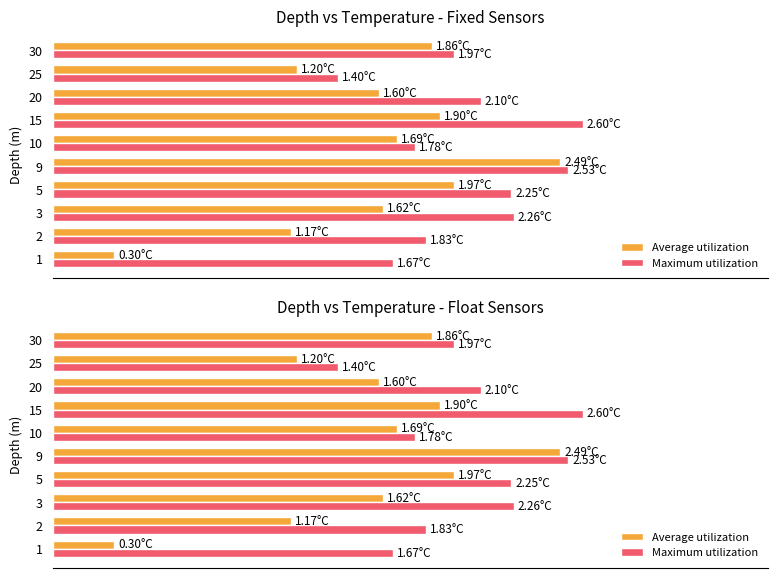

What is the label of the 1st bar from the right?

9